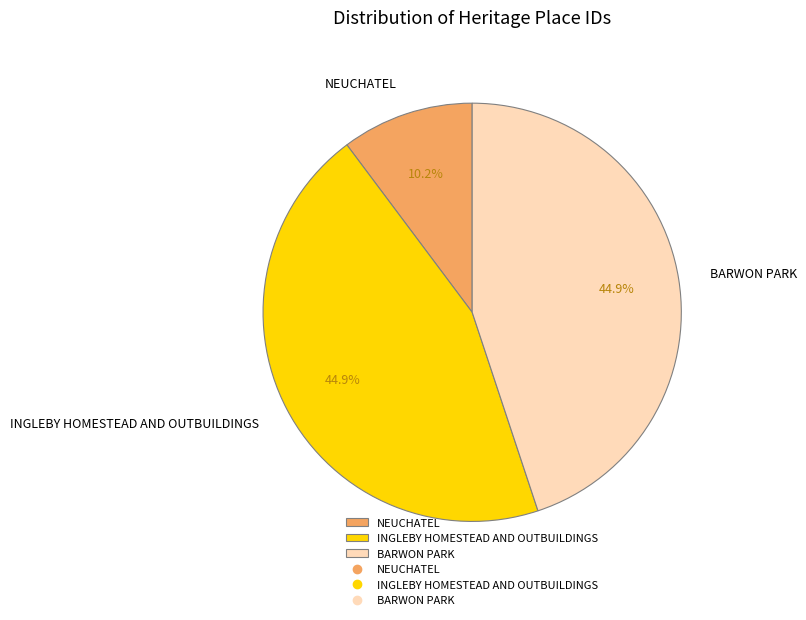

Count the number of slices in the pie.

3